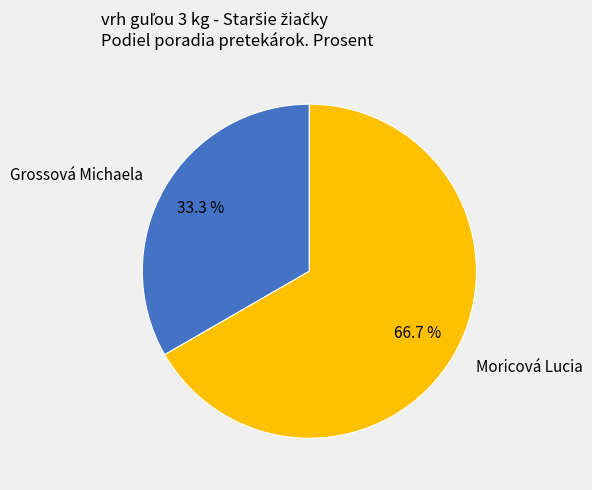

What is the ratio of the value at Grossová Michaela to the value at Moricová Lucia?

0.5